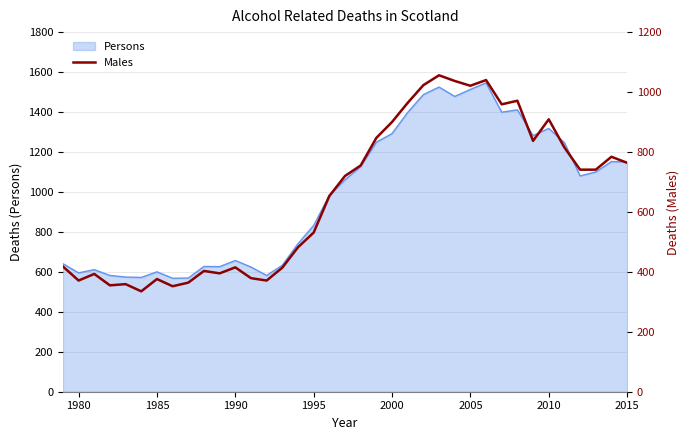

True or false: Persons has a value of 595 at 1980.

True